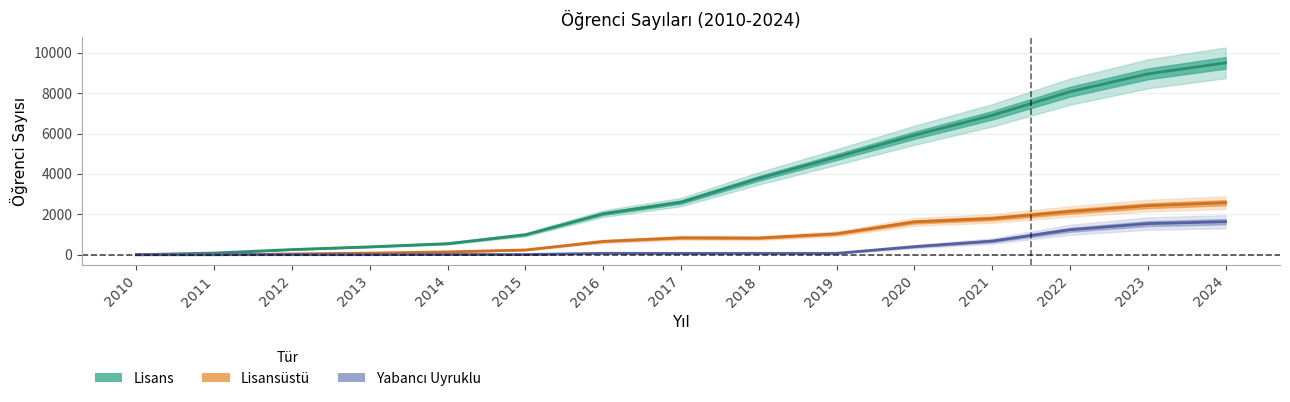

What is the sum of all Lisans values?

54860